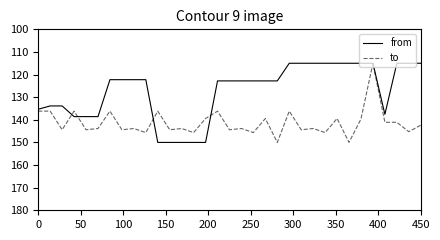

Which series has the largest total across all categories?

to